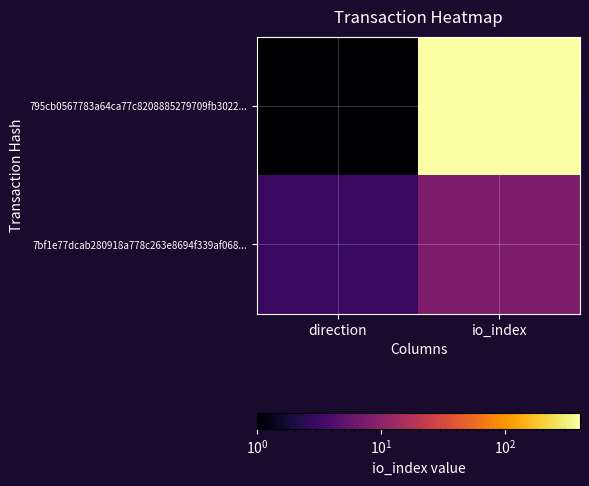

What is the spread (max minus min) of values at direction?

2